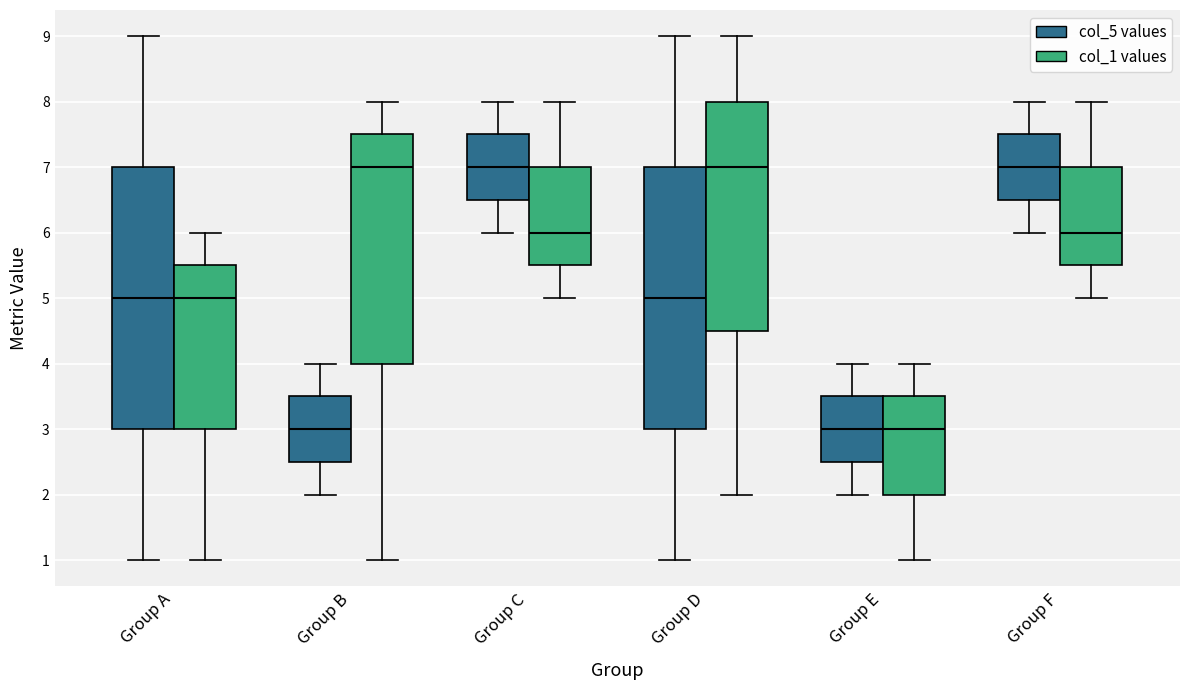

Reading left to right, read every box against the y-axis: the position of its median line, the range the box covers, and the ends of its whiskers. The values are not printed on the chart, so give them approximately, as read against the axis.

Group A (col_5 values): median 5.0, box 3.0 to 7.0, whiskers 1.0 to 9.0
Group A (col_1 values): median 5.0, box 3.0 to 5.5, whiskers 1.0 to 6.0
Group B (col_5 values): median 3.0, box 2.5 to 3.5, whiskers 2.0 to 4.0
Group B (col_1 values): median 7.0, box 4.0 to 7.5, whiskers 1.0 to 8.0
Group C (col_5 values): median 7.0, box 6.5 to 7.5, whiskers 6.0 to 8.0
Group C (col_1 values): median 6.0, box 5.5 to 7.0, whiskers 5.0 to 8.0
Group D (col_5 values): median 5.0, box 3.0 to 7.0, whiskers 1.0 to 9.0
Group D (col_1 values): median 7.0, box 4.5 to 8.0, whiskers 2.0 to 9.0
Group E (col_5 values): median 3.0, box 2.5 to 3.5, whiskers 2.0 to 4.0
Group E (col_1 values): median 3.0, box 2.0 to 3.5, whiskers 1.0 to 4.0
Group F (col_5 values): median 7.0, box 6.5 to 7.5, whiskers 6.0 to 8.0
Group F (col_1 values): median 6.0, box 5.5 to 7.0, whiskers 5.0 to 8.0